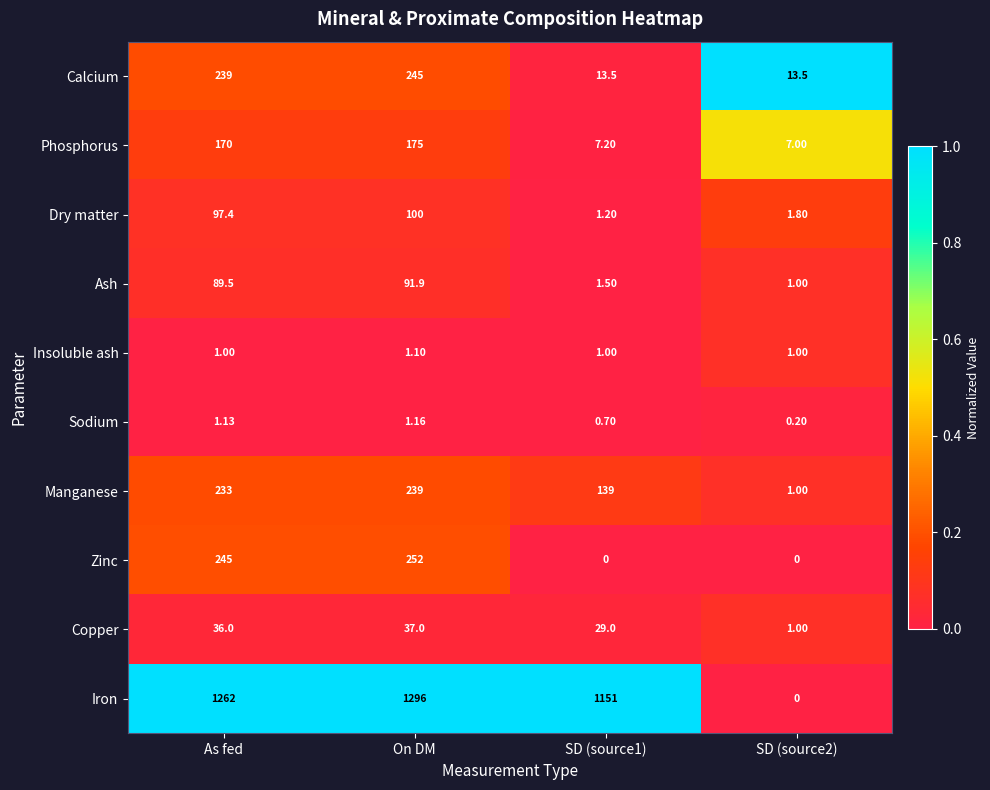

Where does the Sodium series first go above 1?

As fed